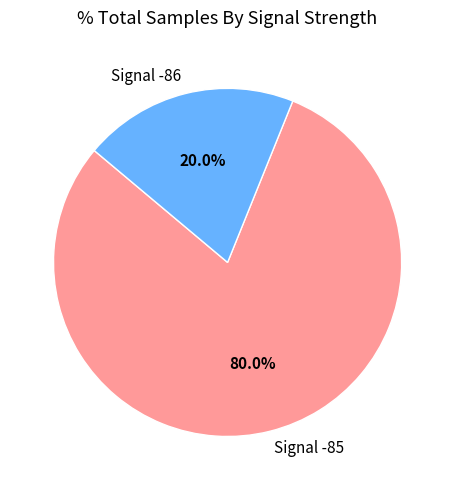

Rank the categories by value from highest to lowest.

Signal -85, Signal -86